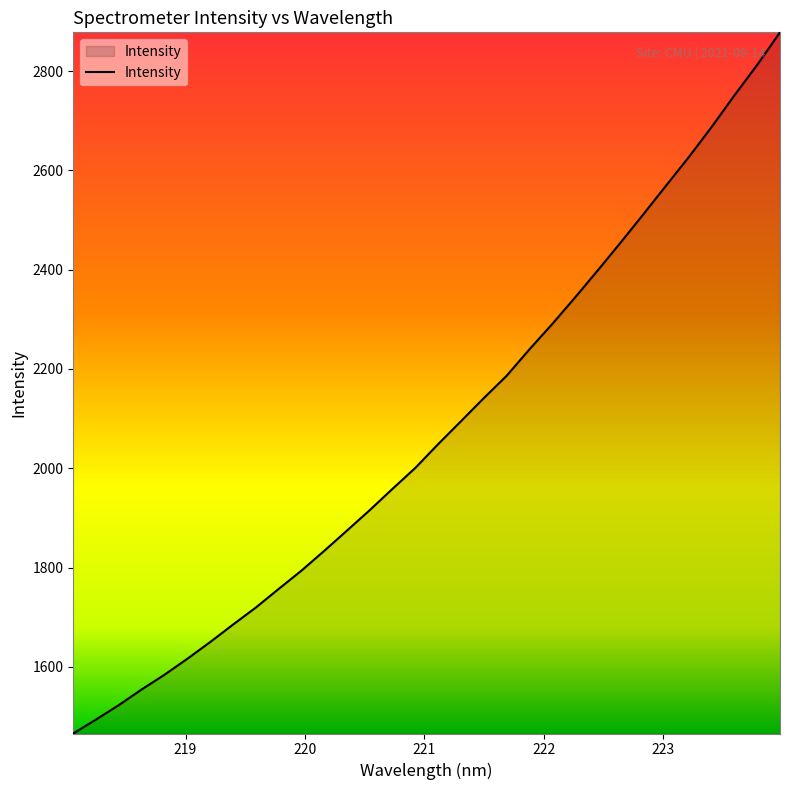

What is the difference between the maximum and minimum values?

1412.0